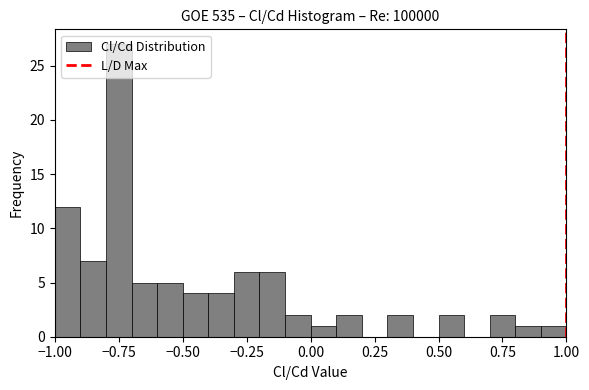

Around what value on the x-axis is the tallest bar? Give the approximate position of its centre, as read against the axis.

-0.75